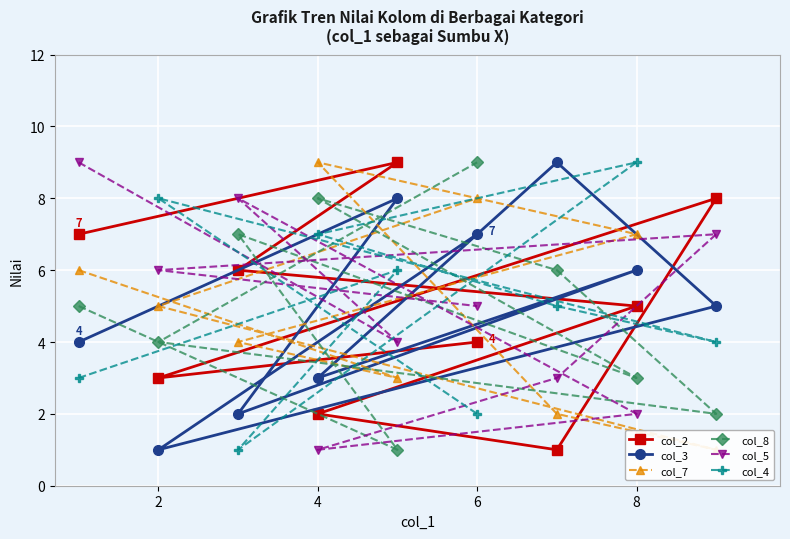

The value of col_4 at 4 is 7. True or false?

True